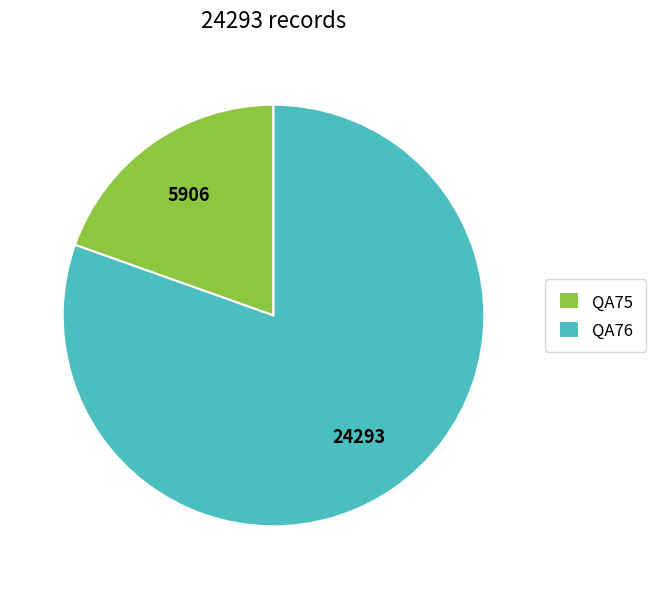

True or false: QA76 accounts for 80% of the total.

True